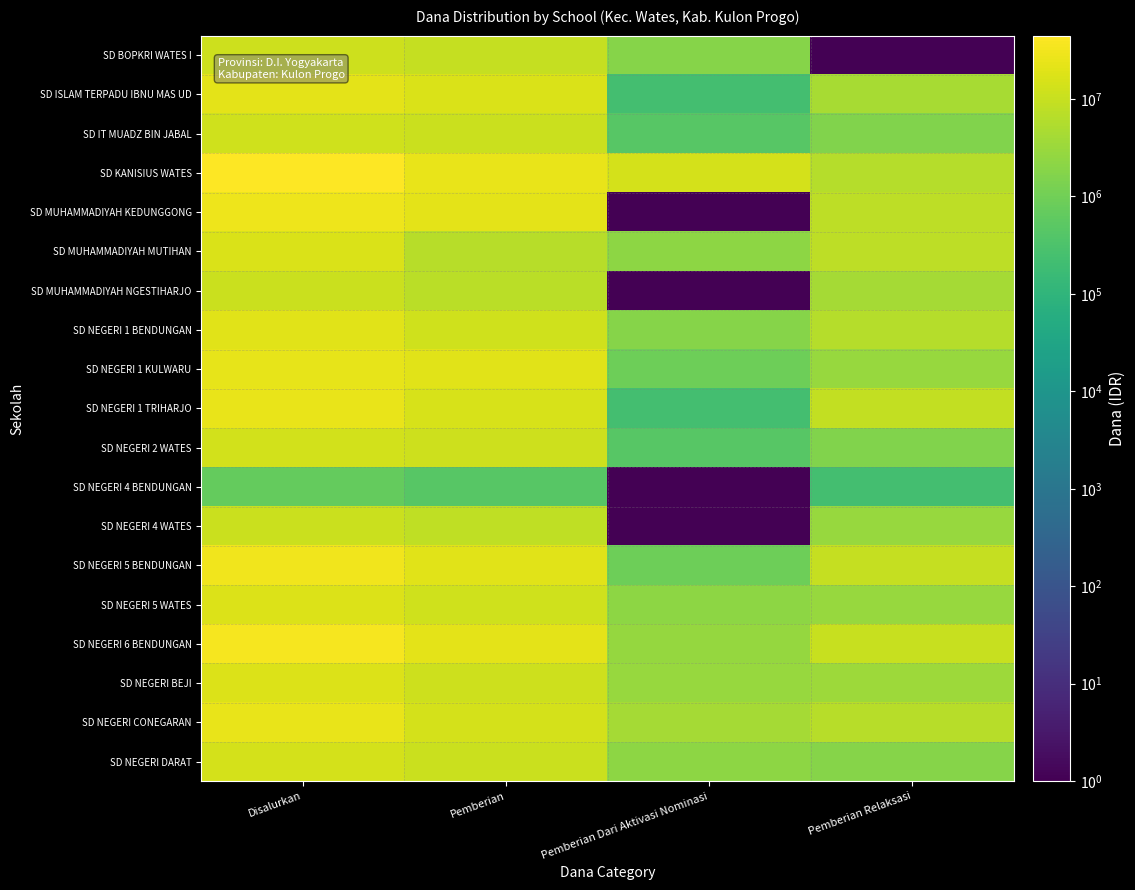

Reading right to left, extract all data points from this chart.

SD BOPKRI WATES I: Pemberian Relaksasi=1	Pemberian Dari Aktivasi Nominasi=1800000	Pemberian=9675000	Disalurkan=11475000
SD ISLAM TERPADU IBNU MAS UD: Pemberian Relaksasi=4500000	Pemberian Dari Aktivasi Nominasi=225000	Pemberian=16875000	Disalurkan=21600000
SD IT MUADZ BIN JABAL: Pemberian Relaksasi=1575000	Pemberian Dari Aktivasi Nominasi=450000	Pemberian=10800000	Disalurkan=12825000
SD KANISIUS WATES: Pemberian Relaksasi=6075000	Pemberian Dari Aktivasi Nominasi=14400000	Pemberian=24075000	Disalurkan=44550000
SD MUHAMMADIYAH KEDUNGGONG: Pemberian Relaksasi=7875000	Pemberian Dari Aktivasi Nominasi=1	Pemberian=21150000	Disalurkan=29025000
SD MUHAMMADIYAH MUTIHAN: Pemberian Relaksasi=7650000	Pemberian Dari Aktivasi Nominasi=2250000	Pemberian=6750000	Disalurkan=16650000
SD MUHAMMADIYAH NGESTIHARJO: Pemberian Relaksasi=4050000	Pemberian Dari Aktivasi Nominasi=1	Pemberian=6975000	Disalurkan=11025000
SD NEGERI 1 BENDUNGAN: Pemberian Relaksasi=6300000	Pemberian Dari Aktivasi Nominasi=1800000	Pemberian=12150000	Disalurkan=20250000
SD NEGERI 1 KULWARU: Pemberian Relaksasi=2925000	Pemberian Dari Aktivasi Nominasi=900000	Pemberian=19800000	Disalurkan=23625000
SD NEGERI 1 TRIHARJO: Pemberian Relaksasi=8775000	Pemberian Dari Aktivasi Nominasi=225000	Pemberian=15525000	Disalurkan=24525000
SD NEGERI 2 WATES: Pemberian Relaksasi=1575000	Pemberian Dari Aktivasi Nominasi=450000	Pemberian=11700000	Disalurkan=13725000
SD NEGERI 4 BENDUNGAN: Pemberian Relaksasi=225000	Pemberian Dari Aktivasi Nominasi=1	Pemberian=450000	Disalurkan=675000
SD NEGERI 4 WATES: Pemberian Relaksasi=2925000	Pemberian Dari Aktivasi Nominasi=1	Pemberian=8325000	Disalurkan=11250000
SD NEGERI 5 BENDUNGAN: Pemberian Relaksasi=9450000	Pemberian Dari Aktivasi Nominasi=900000	Pemberian=19575000	Disalurkan=29925000
SD NEGERI 5 WATES: Pemberian Relaksasi=2925000	Pemberian Dari Aktivasi Nominasi=2250000	Pemberian=12600000	Disalurkan=17775000
SD NEGERI 6 BENDUNGAN: Pemberian Relaksasi=10350000	Pemberian Dari Aktivasi Nominasi=2700000	Pemberian=21375000	Disalurkan=34425000
SD NEGERI BEJI: Pemberian Relaksasi=3375000	Pemberian Dari Aktivasi Nominasi=2925000	Pemberian=11700000	Disalurkan=18000000
SD NEGERI CONEGARAN: Pemberian Relaksasi=6525000	Pemberian Dari Aktivasi Nominasi=4050000	Pemberian=13950000	Disalurkan=24525000
SD NEGERI DARAT: Pemberian Relaksasi=1800000	Pemberian Dari Aktivasi Nominasi=2250000	Pemberian=10575000	Disalurkan=14625000